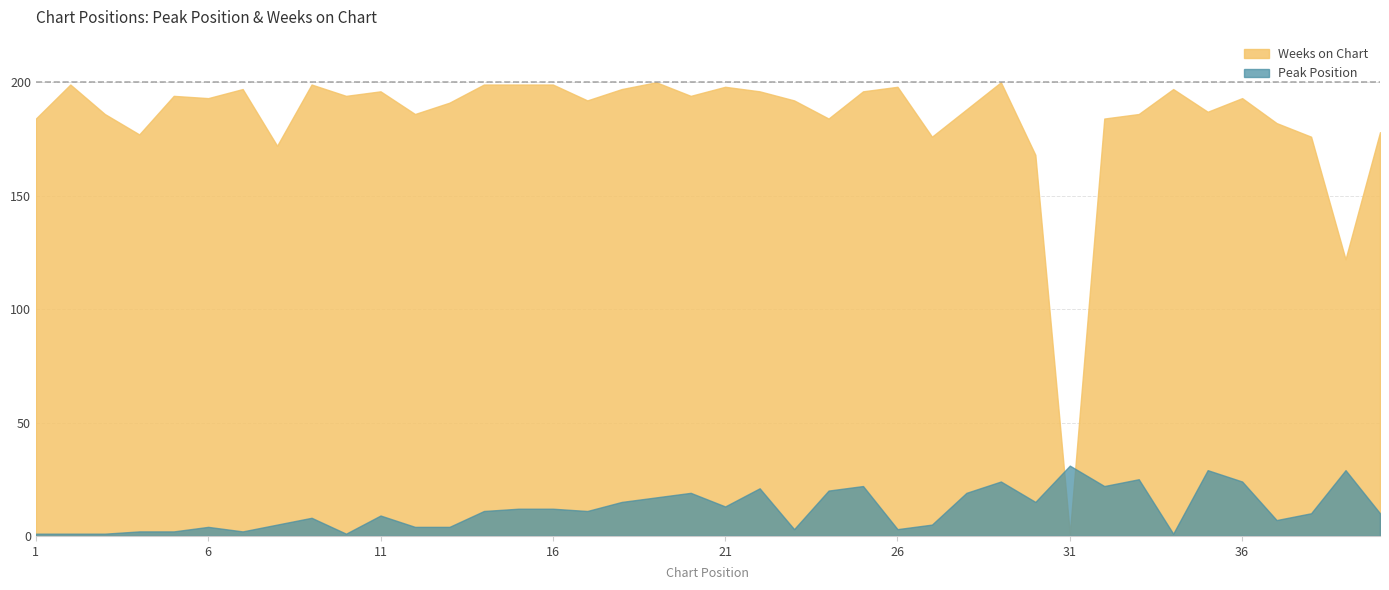

Which series has the widest spread of values?

Weeks on Chart